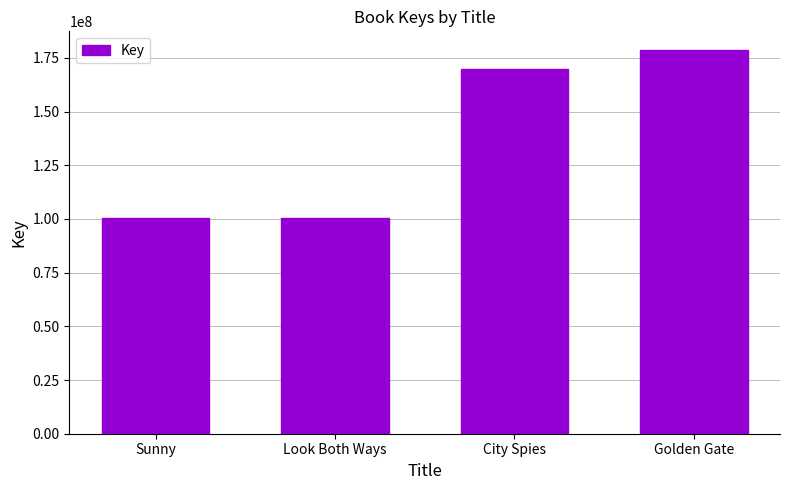

What is the change in value from City Spies to Golden Gate?

+8419757